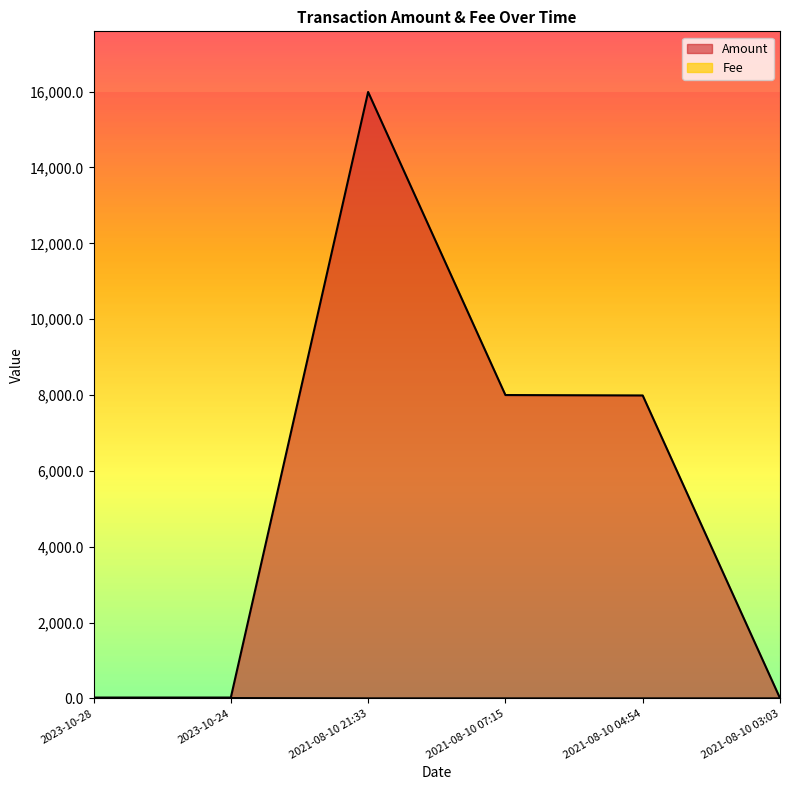

Reading right to left, transcribe all the data shown in this chart.

Amount: 5.0	7988.1	7999.1	15991.1	21.6	21.5
Fee: 0.0	0.0	0.0	0.1	8.0	0.1